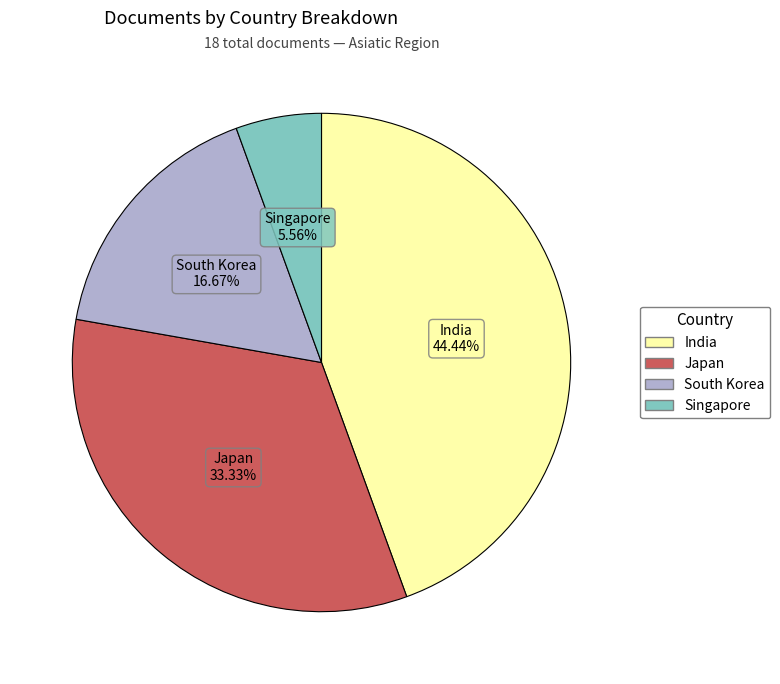

Is it true that Japan is 22% of the pie?

False